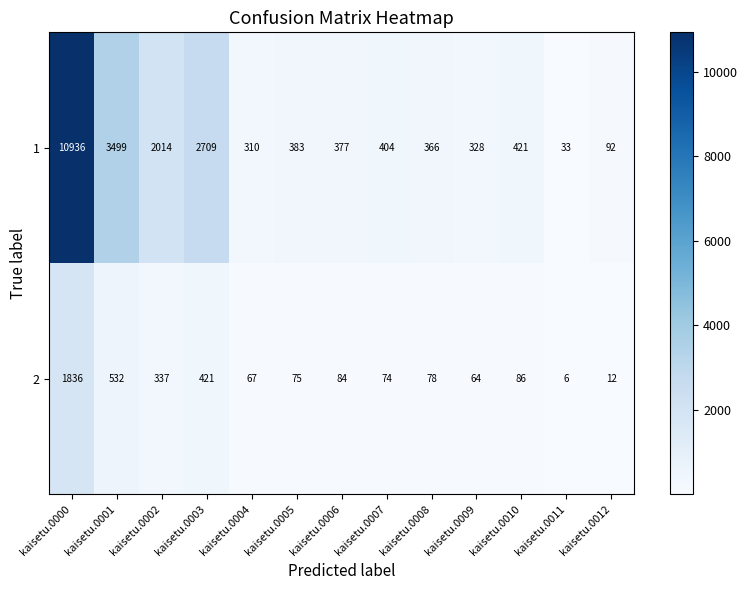

What is the average value of the 1 series?

1682